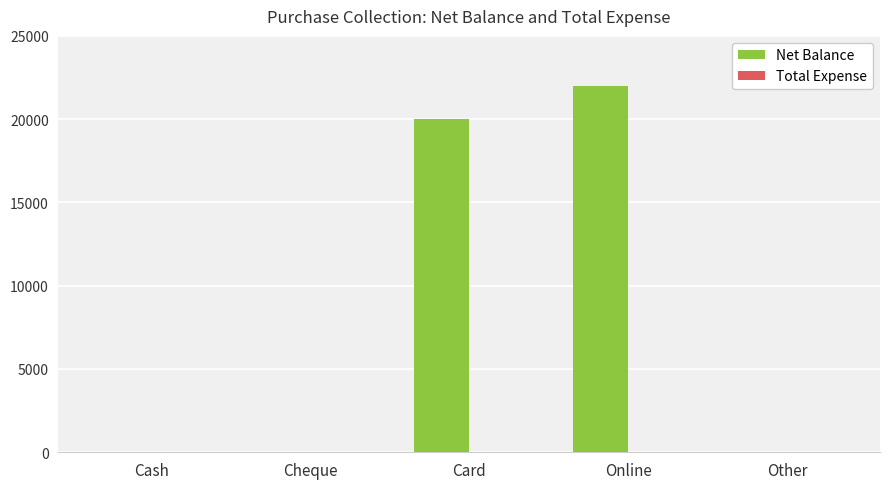

Reading left to right, what are all the values shown in this chart?

Cash=0	Cheque=0	Card=20000	Online=22000	Other=0